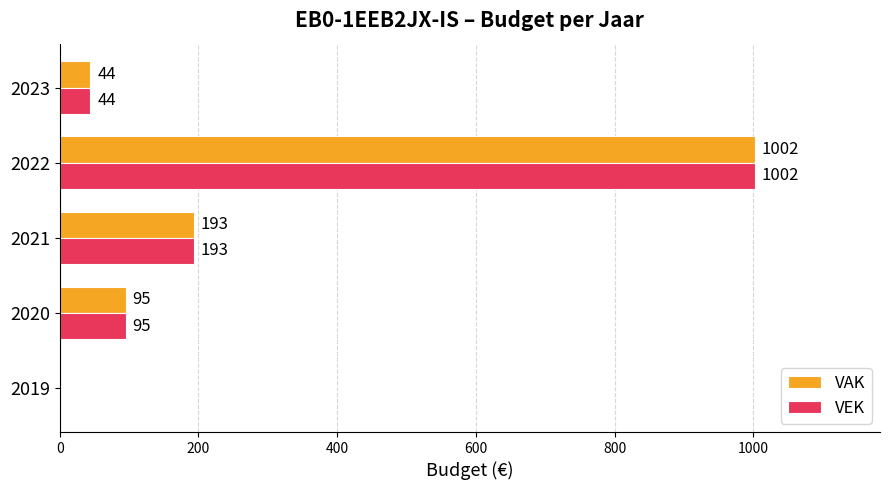

How many values in VEK are above zero?

4